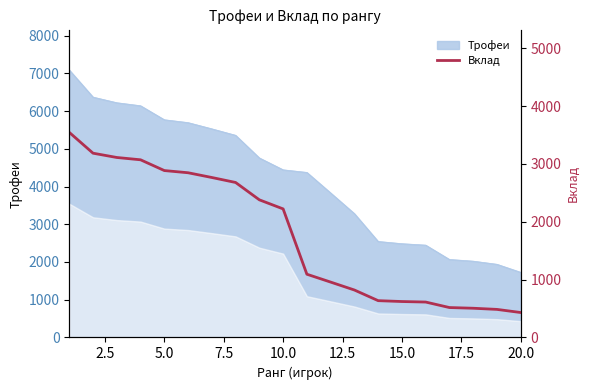

What is the sum of the values at 15 and 0.0?

4157